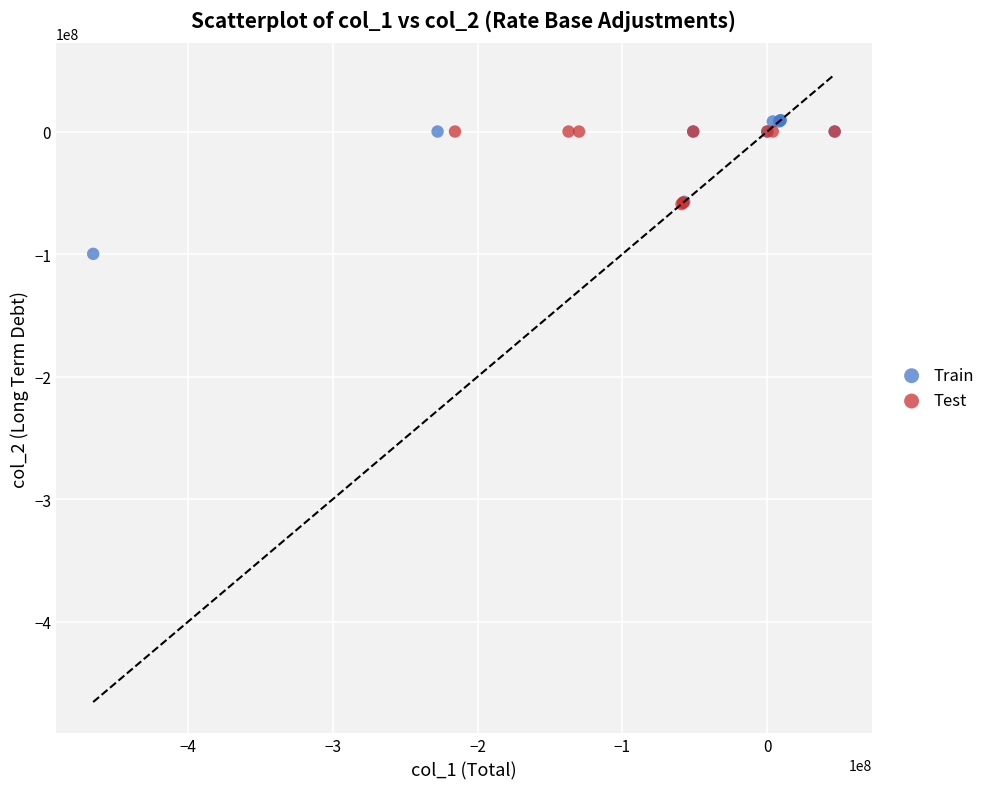

Which series has the largest Y range (max minus min)?

Train